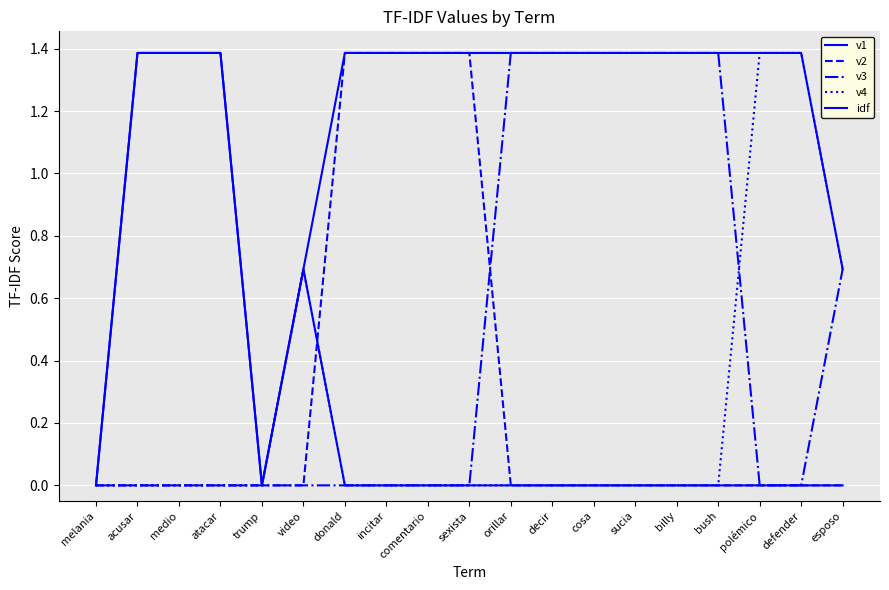

How many lines are shown in the chart?

5